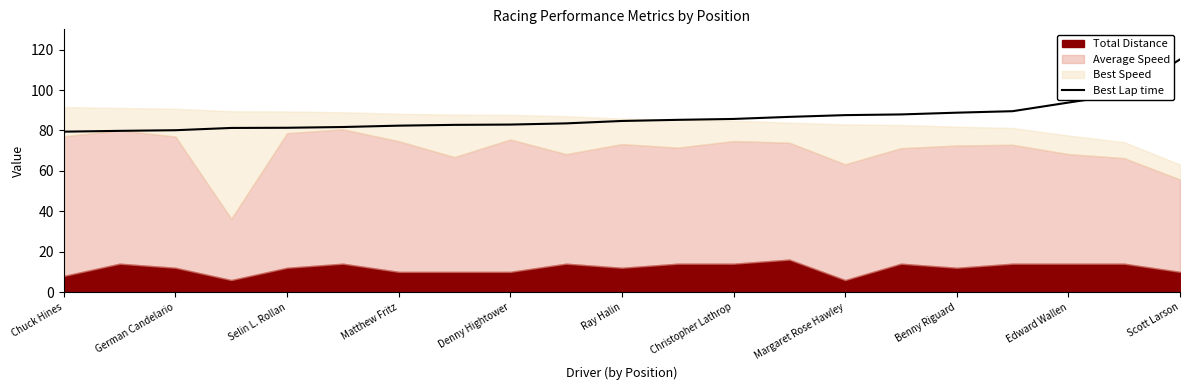

Is it true that Best Lap time equals 24.7 at Chuck Hines?

False